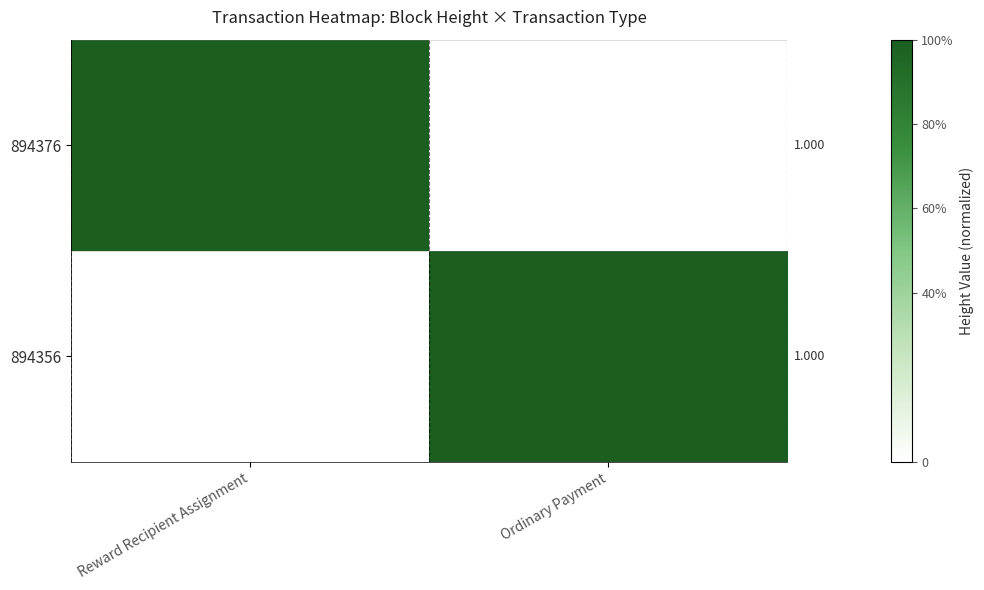

The value of 894376 at Ordinary Payment is 0.0. True or false?

True